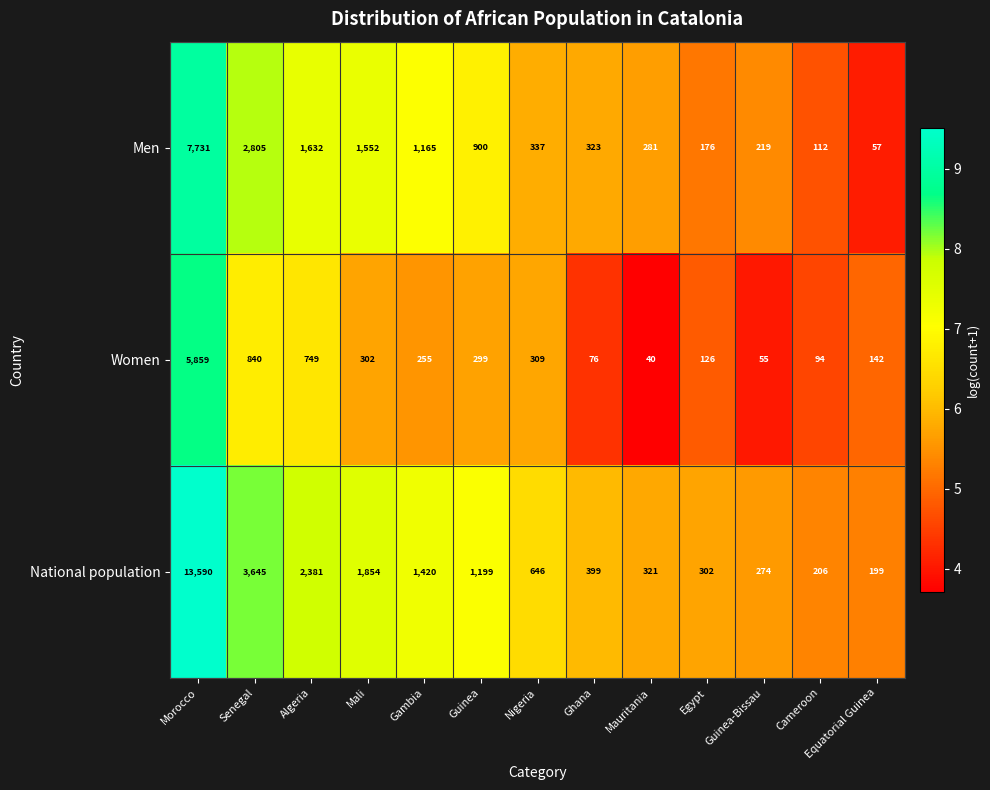

Which series changed the most between Mali and Mauritania?

National population